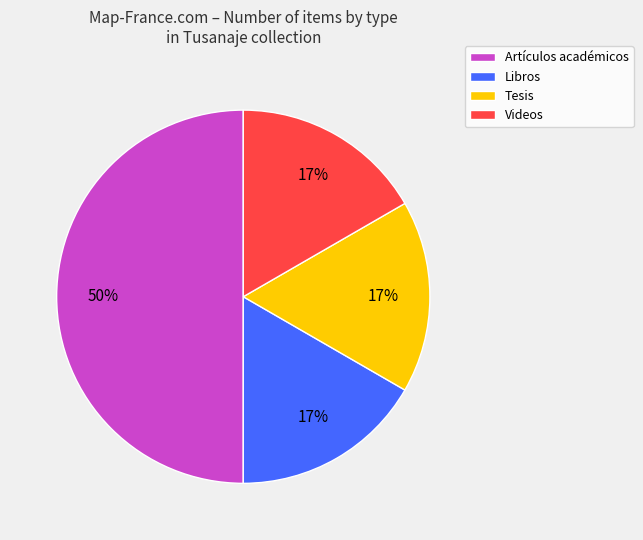

To the nearest percent, what is the average slice percentage?

25%